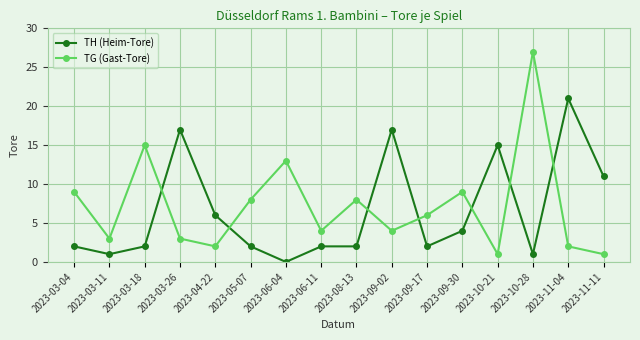

What is the spread (max minus min) of values at 2023-04-22?

4